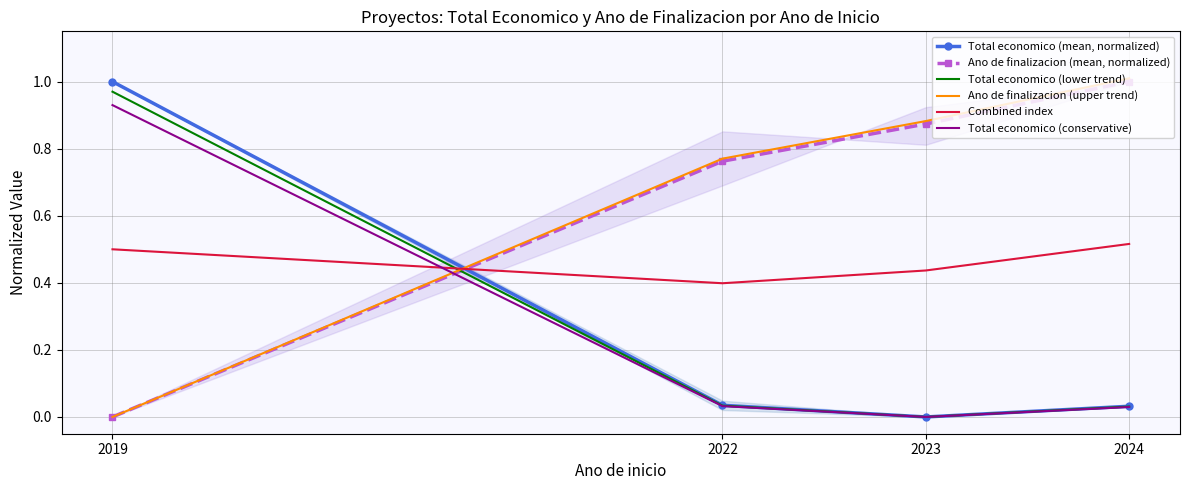

Is this an area chart (filled region under the line)?

No